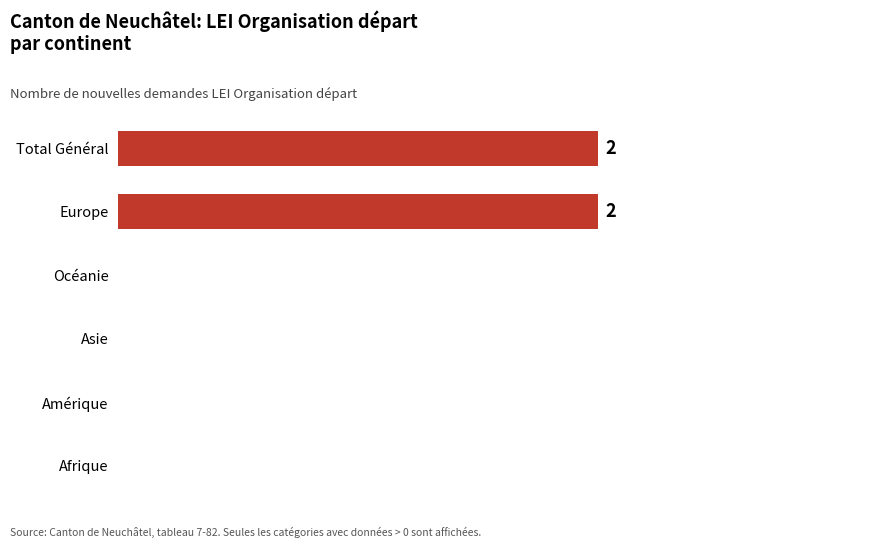

Are the bars horizontal?

Yes